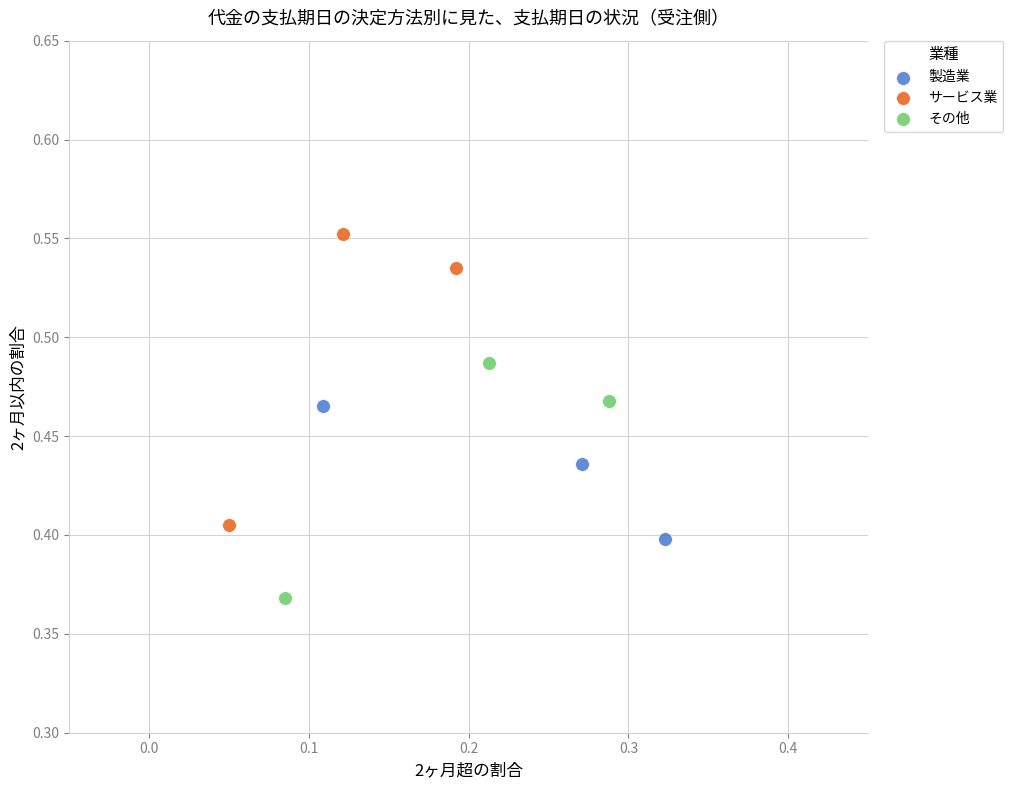

Which series has the largest Y range (max minus min)?

サービス業